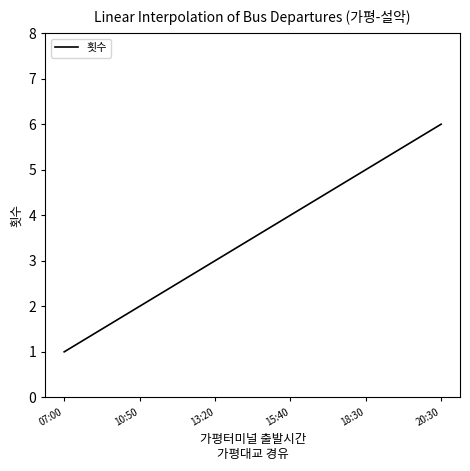

How many lines are shown in the chart?

1